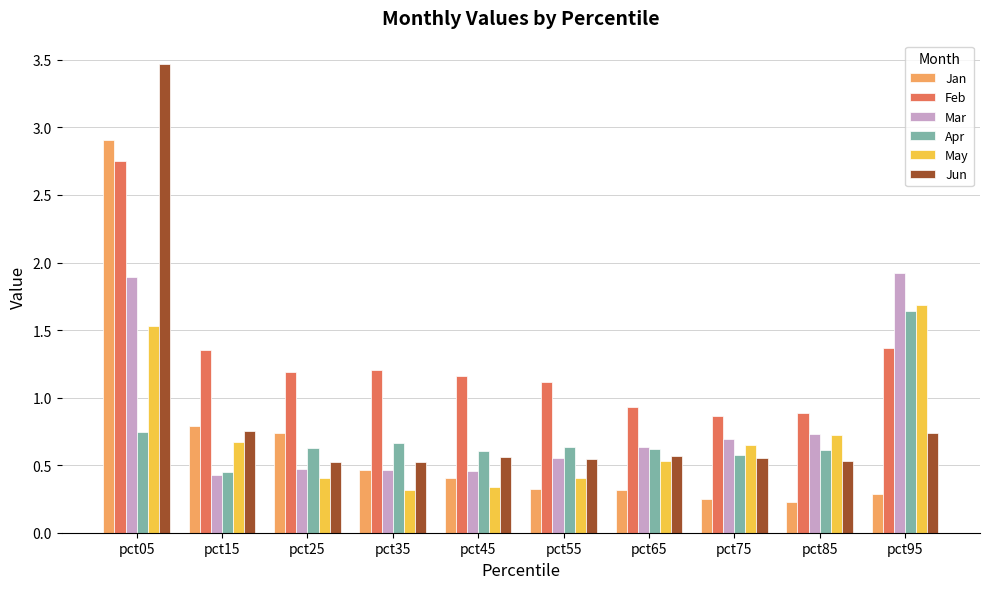

Between pct65 and pct95, which series saw the biggest shift?

Mar